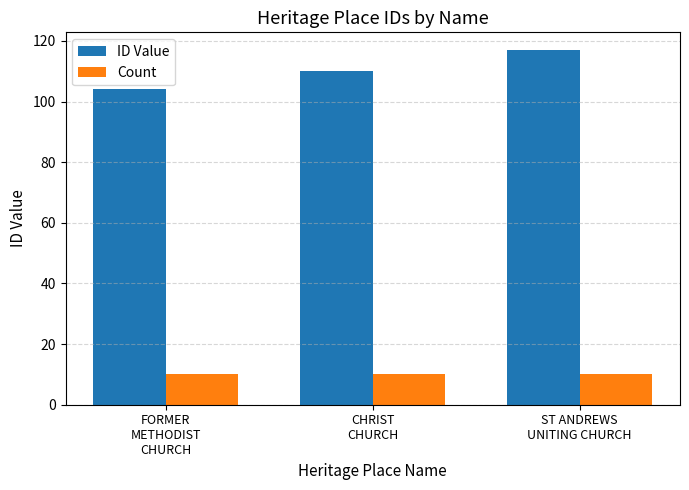

Reading left to right, extract all data points from this chart.

ID Value: 104	110	117
Count: 10	10	10